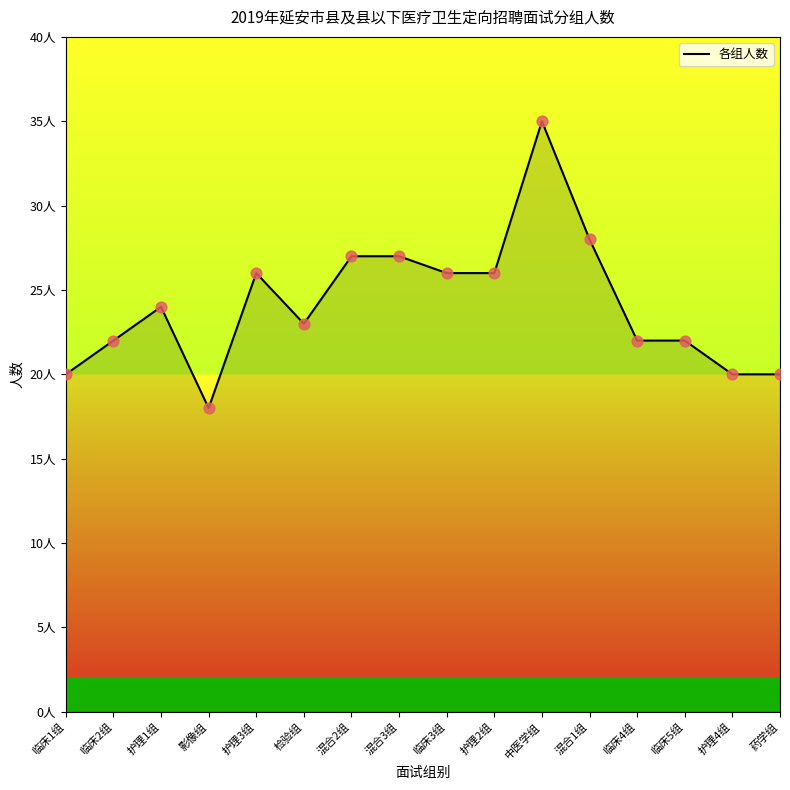

What is the ratio of the value at 护理2组 to the value at 护理4组?

1.3